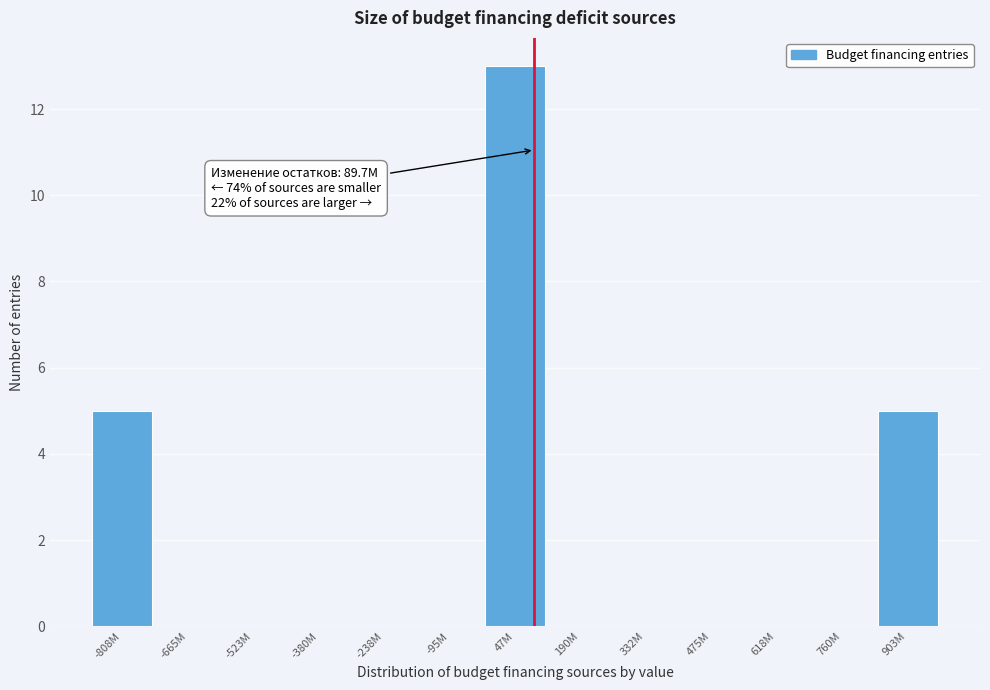

Reading left to right, list all the values displayed in this chart.

-808M=5	-665M=0	-523M=0	-380M=0	-238M=0	-95M=0	47M=13	190M=0	332M=0	475M=0	618M=0	760M=0	903M=5